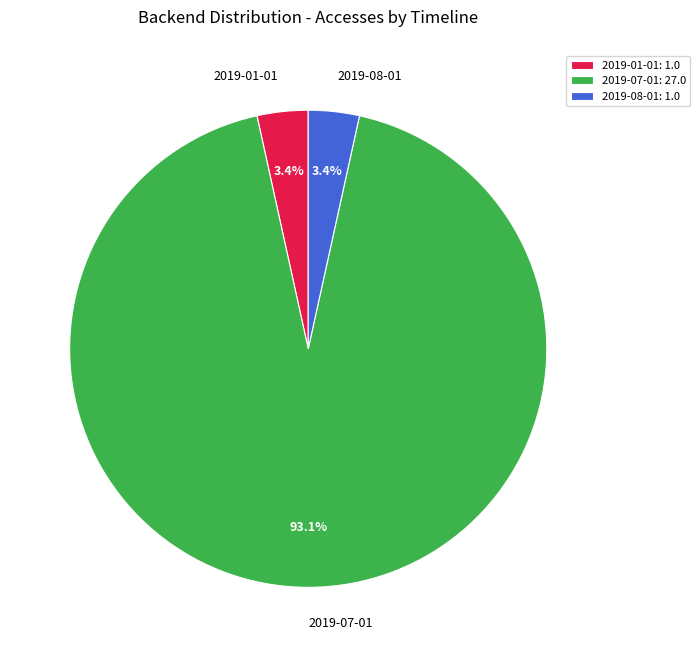

Is it true that 2019-08-01 is 3% of the pie?

True